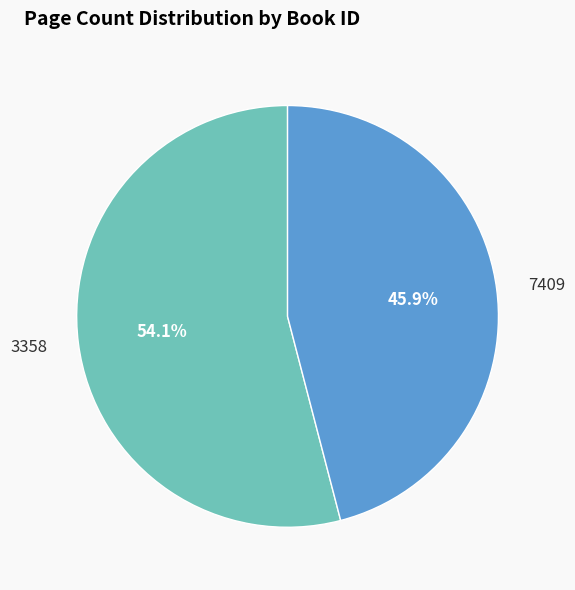

Is there any slice that represents more than half of the pie?

Yes